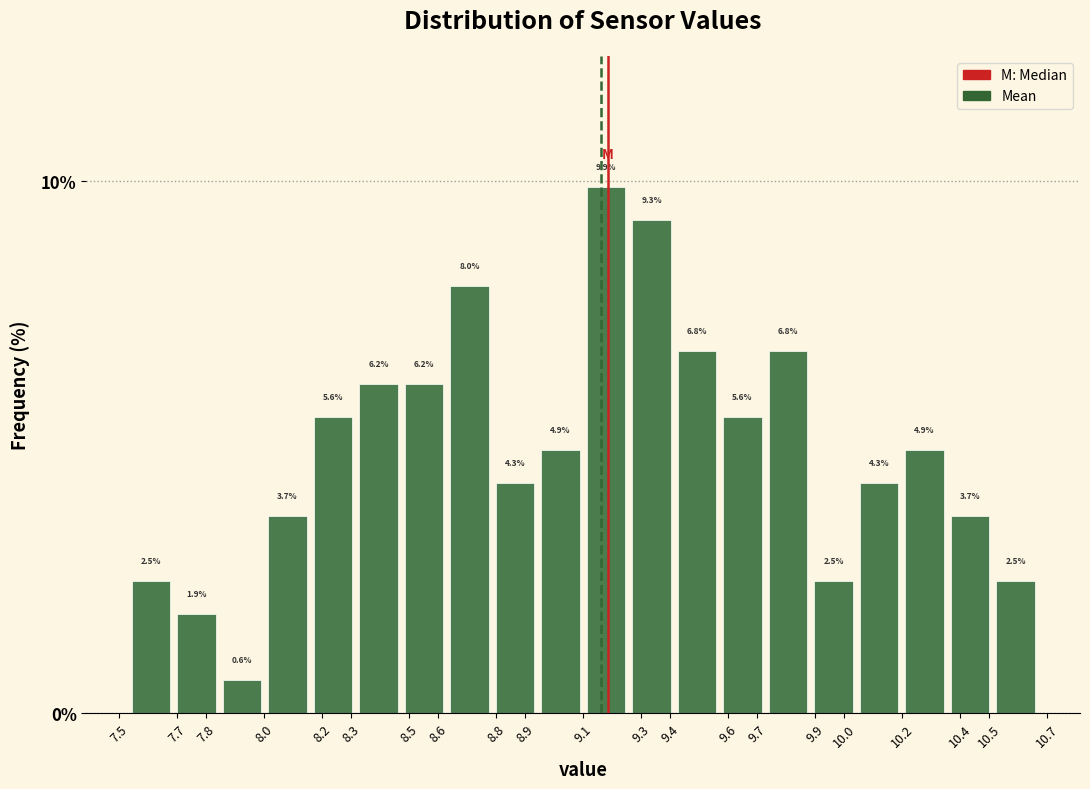

Reading left to right, transcribe this chart: for each bar, give the range it covers on the x-axis and its height. The bar edges are not printed on the chart, so give them approximately, as read against the axis.

7.530 to 7.687: 2.5
7.687 to 7.844: 1.9
7.844 to 8.001: 0.6
8.001 to 8.158: 3.7
8.158 to 8.315: 5.6
8.315 to 8.472: 6.2
8.472 to 8.629: 6.2
8.629 to 8.786: 8.0
8.786 to 8.943: 4.3
8.943 to 9.100: 4.9
9.100 to 9.257: 9.9
9.257 to 9.414: 9.3
9.414 to 9.571: 6.8
9.571 to 9.728: 5.6
9.728 to 9.885: 6.8
9.885 to 10.042: 2.5
10.042 to 10.199: 4.3
10.199 to 10.356: 4.9
10.356 to 10.513: 3.7
10.513 to 10.670: 2.5